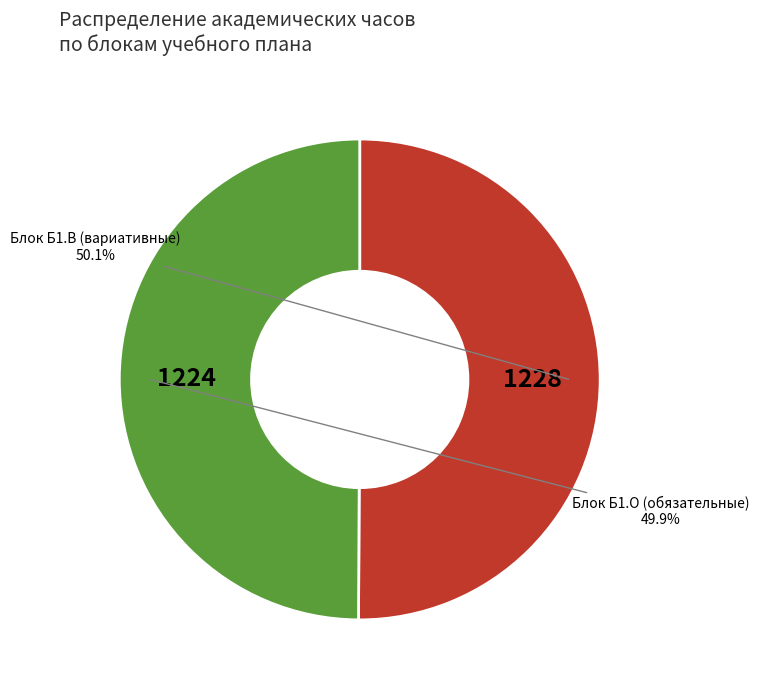

What percentage do Блок Б1.В (вариативные) and Блок Б1.О (обязательные) together represent?

100.0%